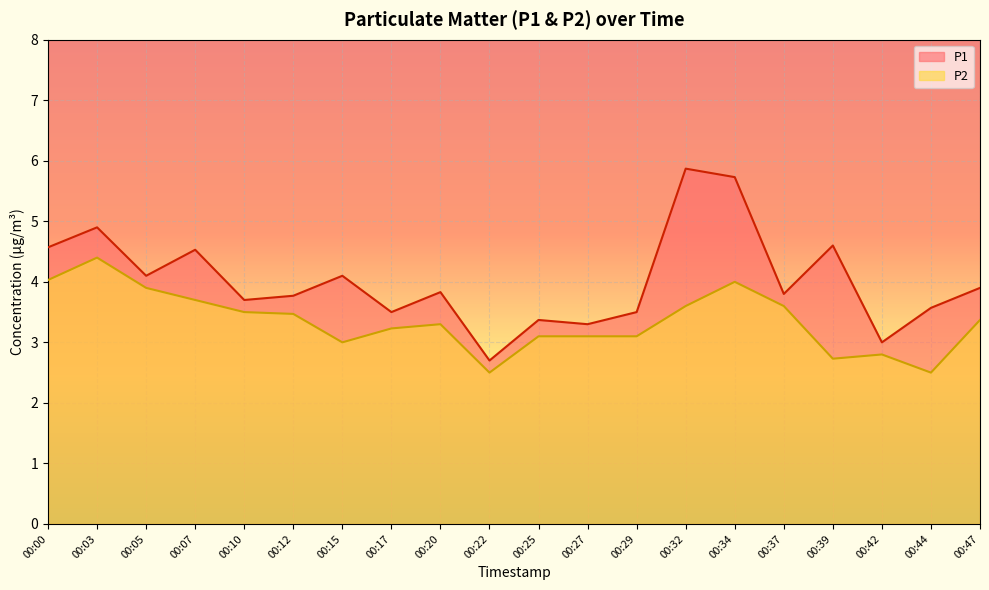

What is the minimum value for P2?

2.5